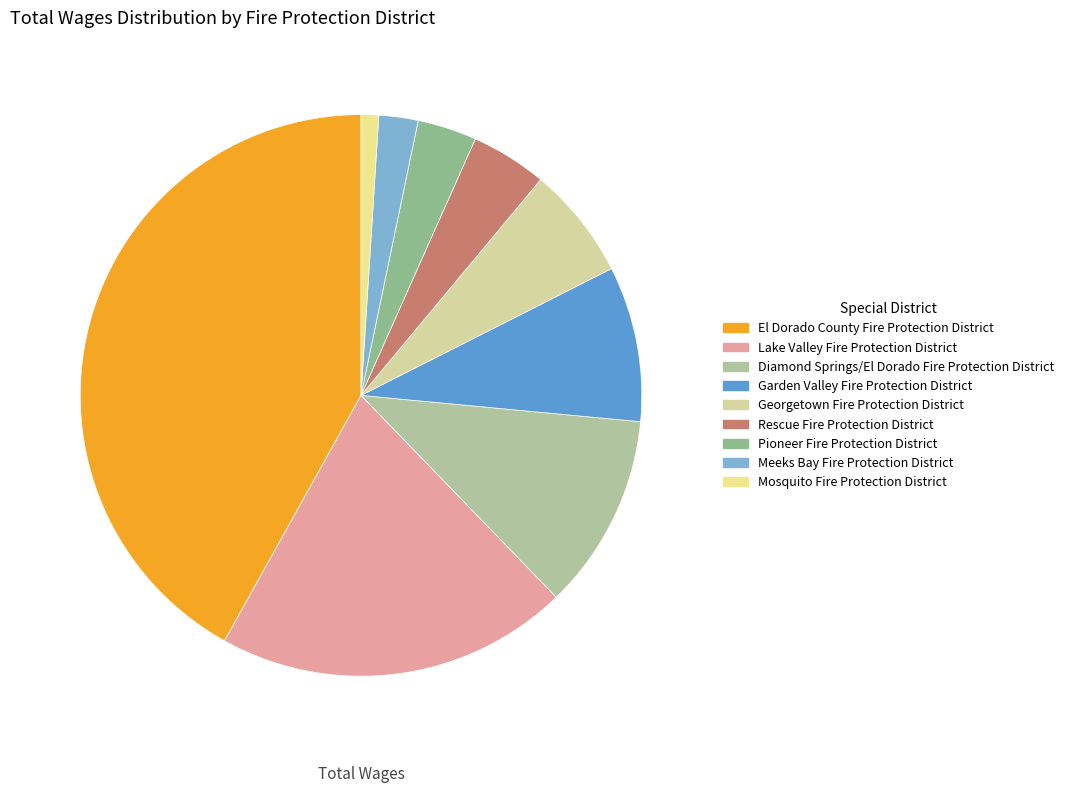

To the nearest percent, what is the difference between the Pioneer Fire Protection District and Diamond Springs/El Dorado Fire Protection District slice percentages?

8%